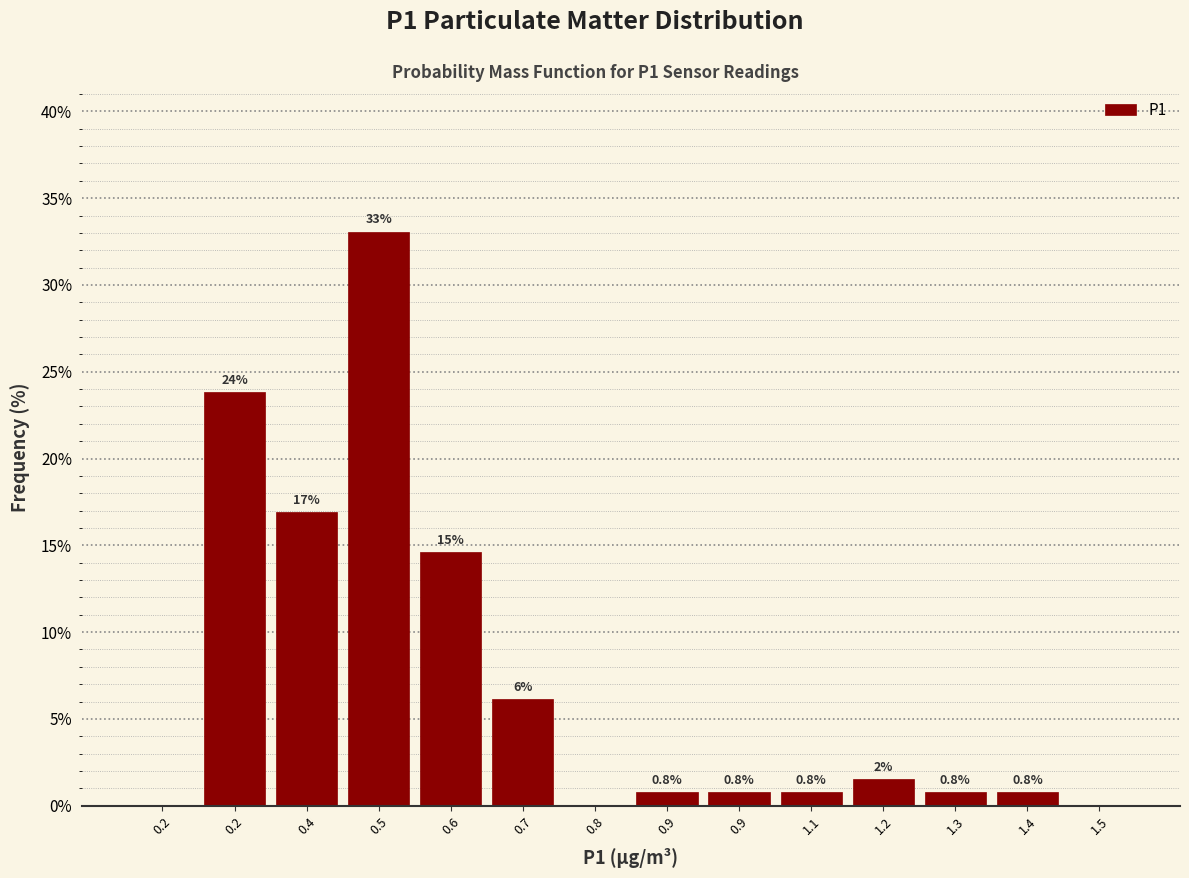

How many categories are shown in the chart?

14